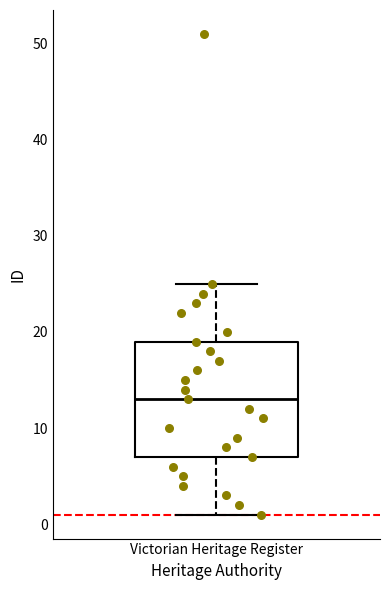

Transcribe this box plot: give where the median line is, the range the box spans, and where the two whiskers end, as read against the y-axis. The values are not printed on the chart, so give them approximately, as read against the axis.

median 13, box 7 to 19, whiskers 1 to 25